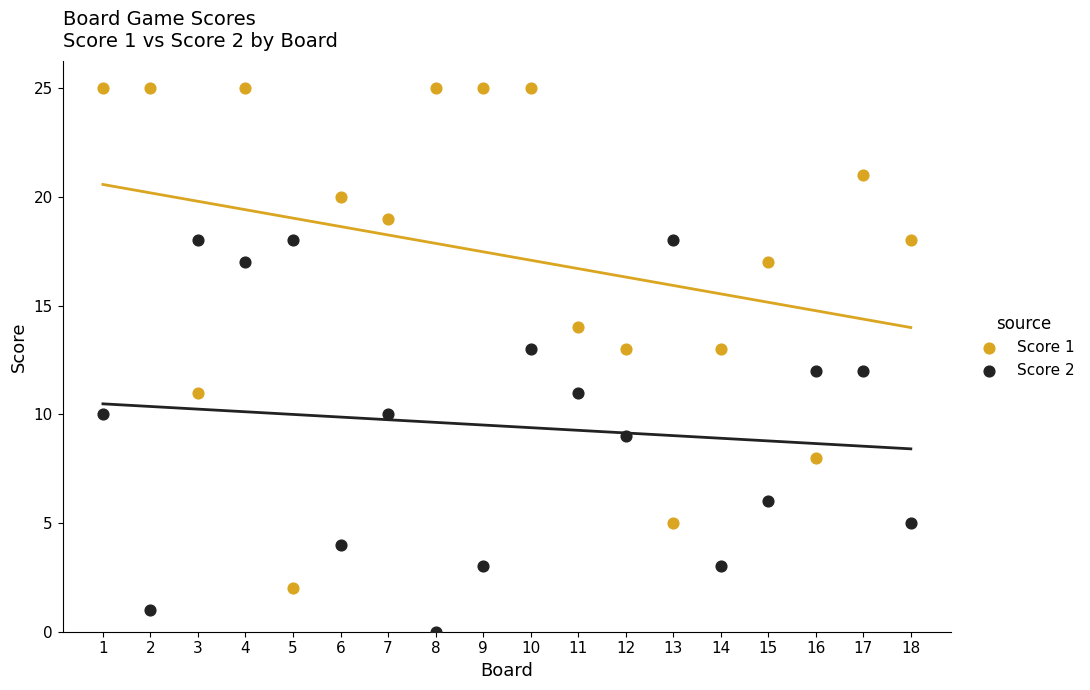

What are all the series names shown in the legend?

Score 1, Score 2